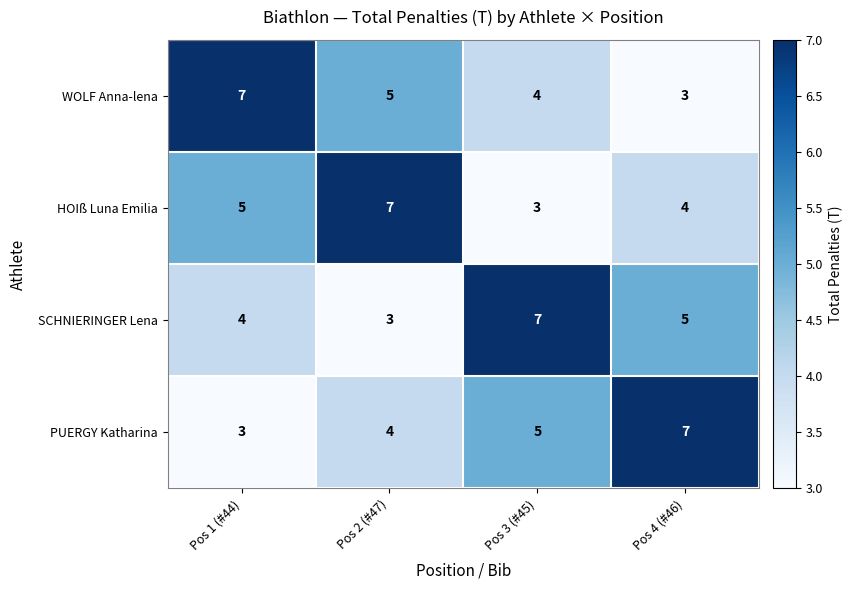

Reading left to right, extract all data points from this chart.

WOLF Anna-lena: Pos 1 (#44)=7	Pos 2 (#47)=5	Pos 3 (#45)=4	Pos 4 (#46)=3
HOIß Luna Emilia: Pos 1 (#44)=5	Pos 2 (#47)=7	Pos 3 (#45)=3	Pos 4 (#46)=4
SCHNIERINGER Lena: Pos 1 (#44)=4	Pos 2 (#47)=3	Pos 3 (#45)=7	Pos 4 (#46)=5
PUERGY Katharina: Pos 1 (#44)=3	Pos 2 (#47)=4	Pos 3 (#45)=5	Pos 4 (#46)=7